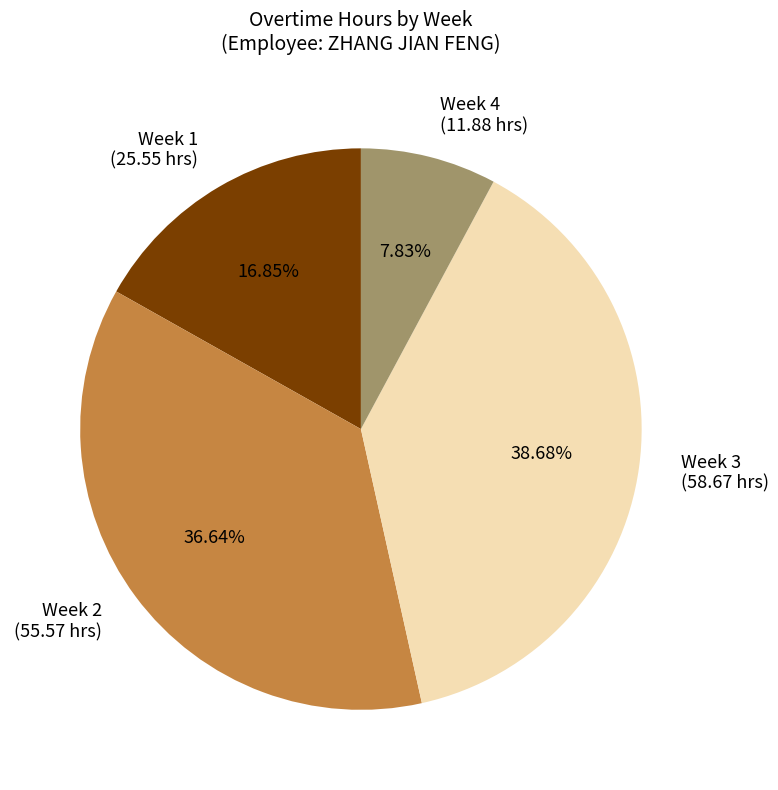

Combined, do Week 1 (25.55 hrs) and Week 4 (11.88 hrs) account for over 50%?

No